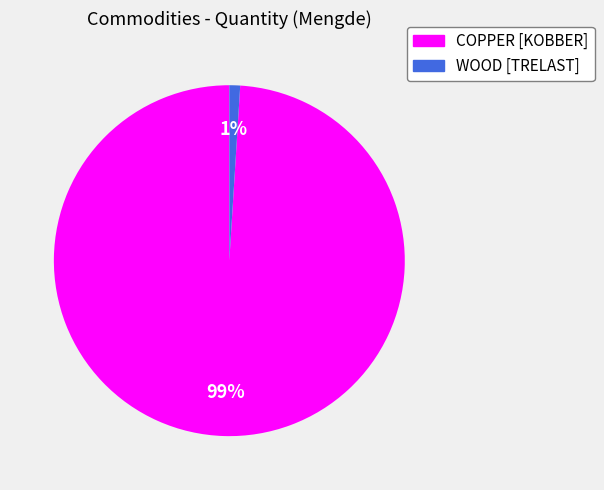

What is the majority slice?

COPPER [KOBBER]